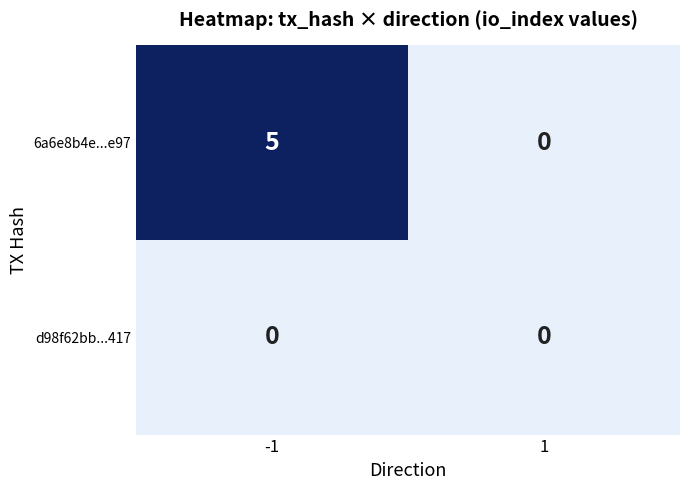

True or false: d98f62bb...417 has a value of 0 at 1.

True